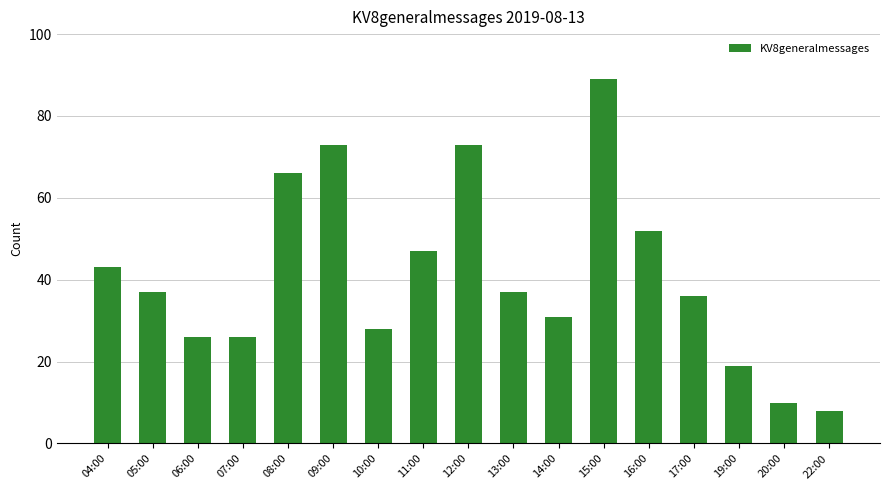

Reading right to left, extract all data points from this chart.

8	10	19	36	52	89	31	37	73	47	28	73	66	26	26	37	43